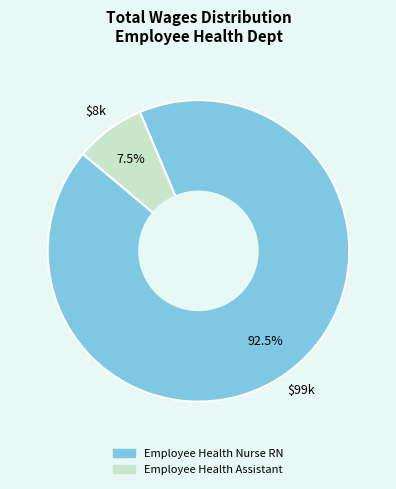

What is the total percentage of Employee Health Assistant and Employee Health Nurse RN?

100.0%